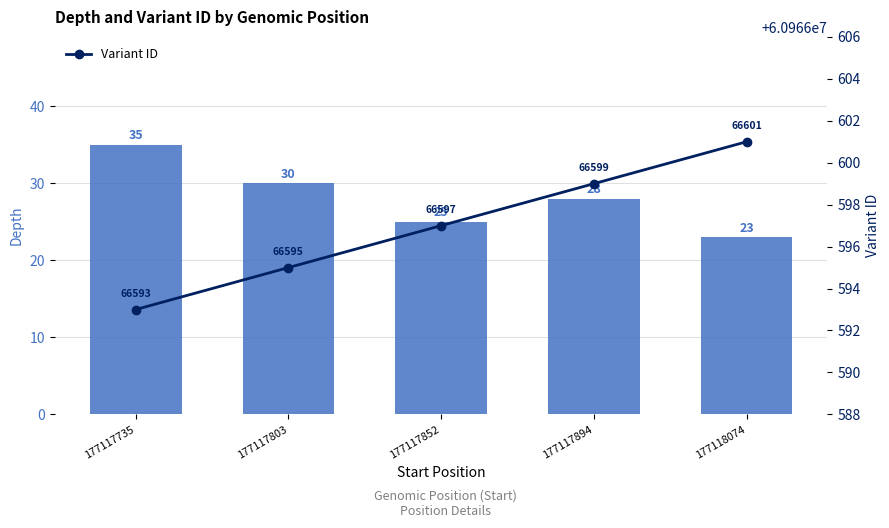

List the series in order of their overall mean, lowest first.

Depth, Variant ID